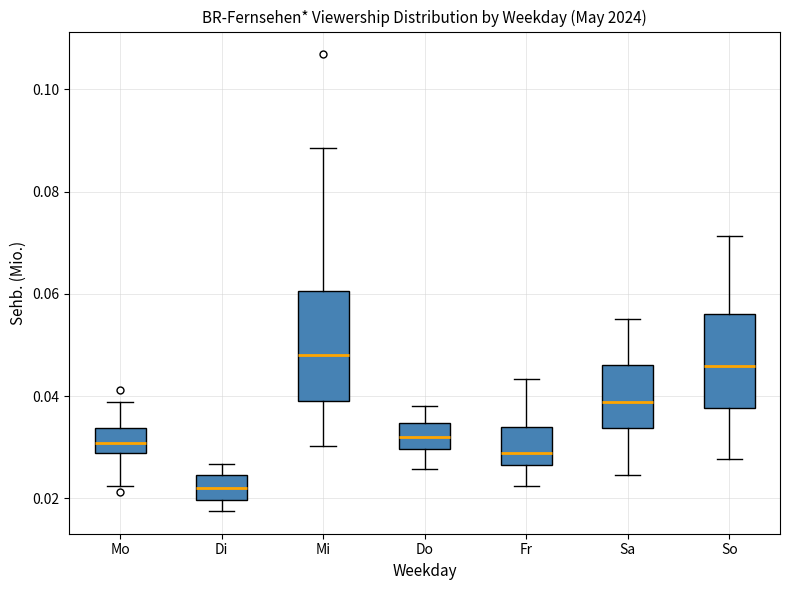

Reading left to right, transcribe this box plot: for each box, give where its median line is, the range the box spans, and where its two whiskers end, as read against the y-axis. The values are not printed on the chart, so give them approximately, as read against the axis.

Mo: median 0.030, box 0.028 to 0.034, whiskers 0.022 to 0.038
Di: median 0.022, box 0.020 to 0.024, whiskers 0.018 to 0.026
Mi: median 0.048, box 0.040 to 0.060, whiskers 0.030 to 0.088
Do: median 0.032, box 0.030 to 0.034, whiskers 0.026 to 0.038
Fr: median 0.028, box 0.026 to 0.034, whiskers 0.022 to 0.044
Sa: median 0.038, box 0.034 to 0.046, whiskers 0.024 to 0.056
So: median 0.046, box 0.038 to 0.056, whiskers 0.028 to 0.072